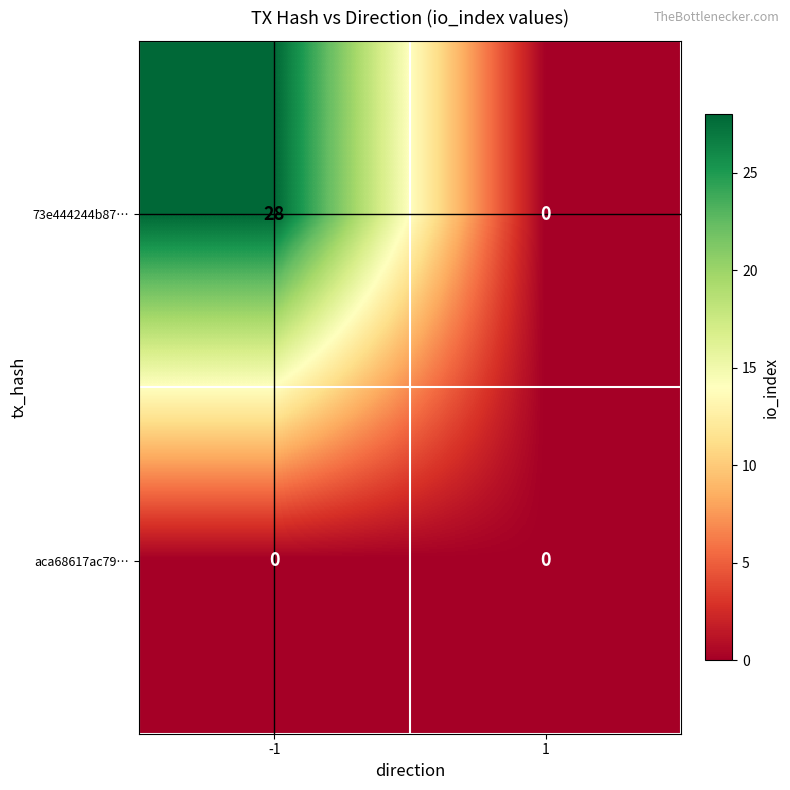

Rank the series by their maximum value, from lowest to highest.

aca68617ac79…, 73e444244b87…